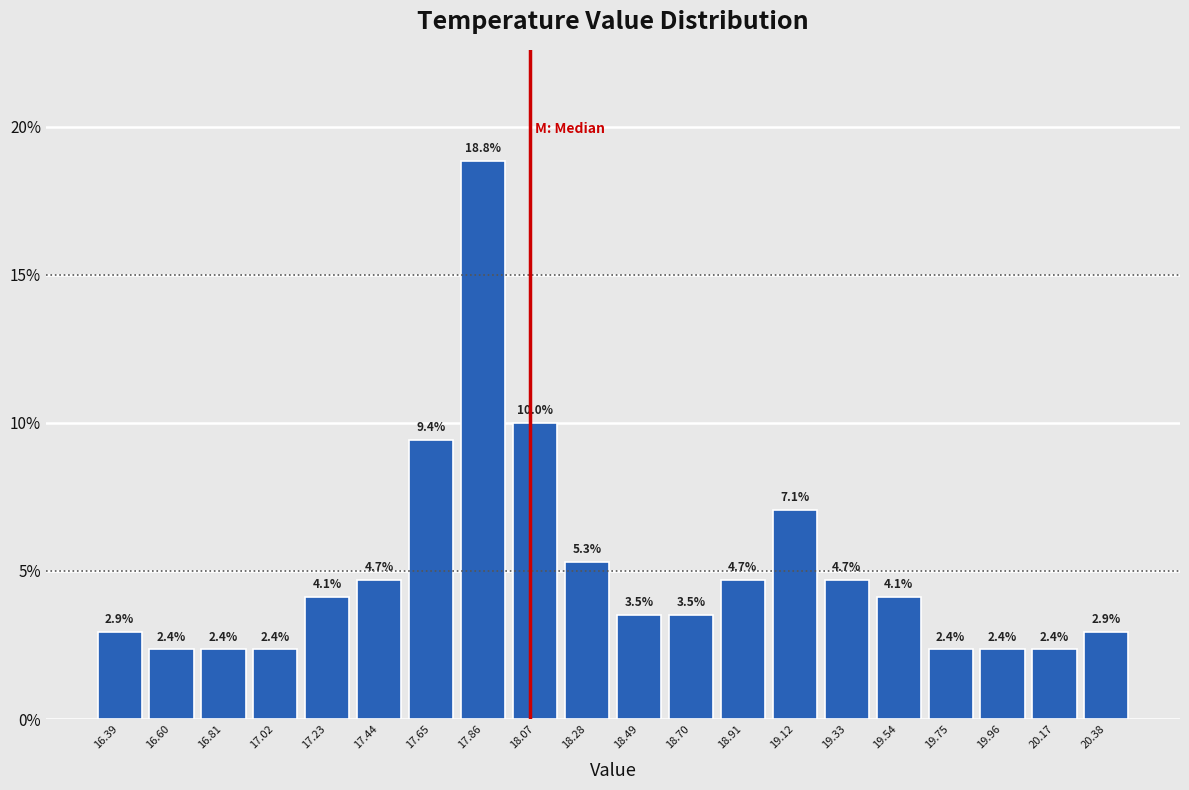

Reading left to right, transcribe this chart: for each bar, give the range it covers on the x-axis and its height. The bar edges are not printed on the chart, so give them approximately, as read against the axis.

16.30 to 16.50: 2.9
16.50 to 16.70: 2.4
16.70 to 16.90: 2.4
16.90 to 17.15: 2.4
17.15 to 17.35: 4.1
17.35 to 17.55: 4.7
17.55 to 17.75: 9.4
17.75 to 17.95: 18.8
17.95 to 18.20: 10.0
18.20 to 18.40: 5.3
18.40 to 18.60: 3.5
18.60 to 18.80: 3.5
18.80 to 19.00: 4.7
19.00 to 19.20: 7.1
19.20 to 19.45: 4.7
19.45 to 19.65: 4.1
19.65 to 19.85: 2.4
19.85 to 20.05: 2.4
20.05 to 20.25: 2.4
20.25 to 20.50: 2.9